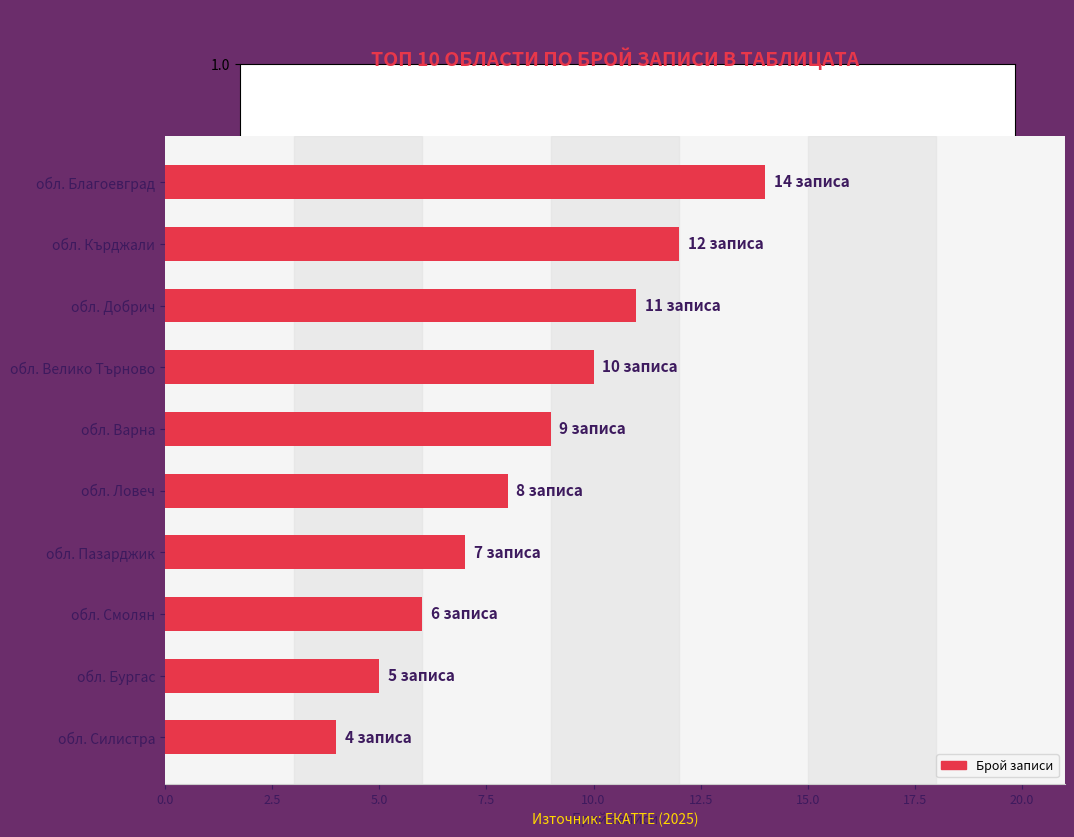

True or false: the data shows 4 at обл. Силистра.

True